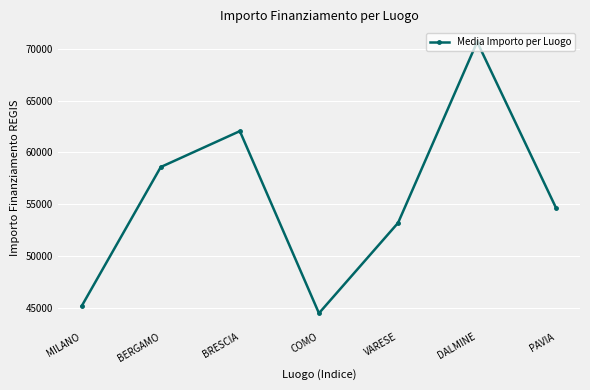

List the labels in order of value, largest first.

DALMINE, BRESCIA, BERGAMO, PAVIA, VARESE, MILANO, COMO